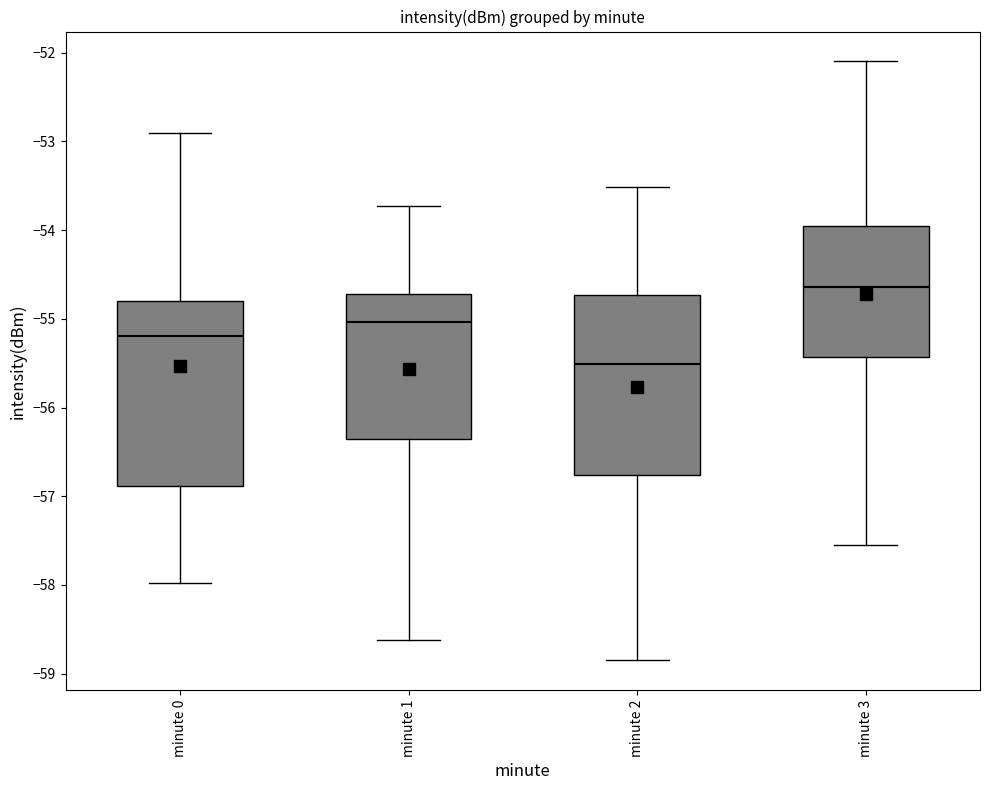

Where does the median line of the box for minute 2 sit on the y-axis? The values are not printed on the chart, so give them approximately, as read against the axis.

-55.5